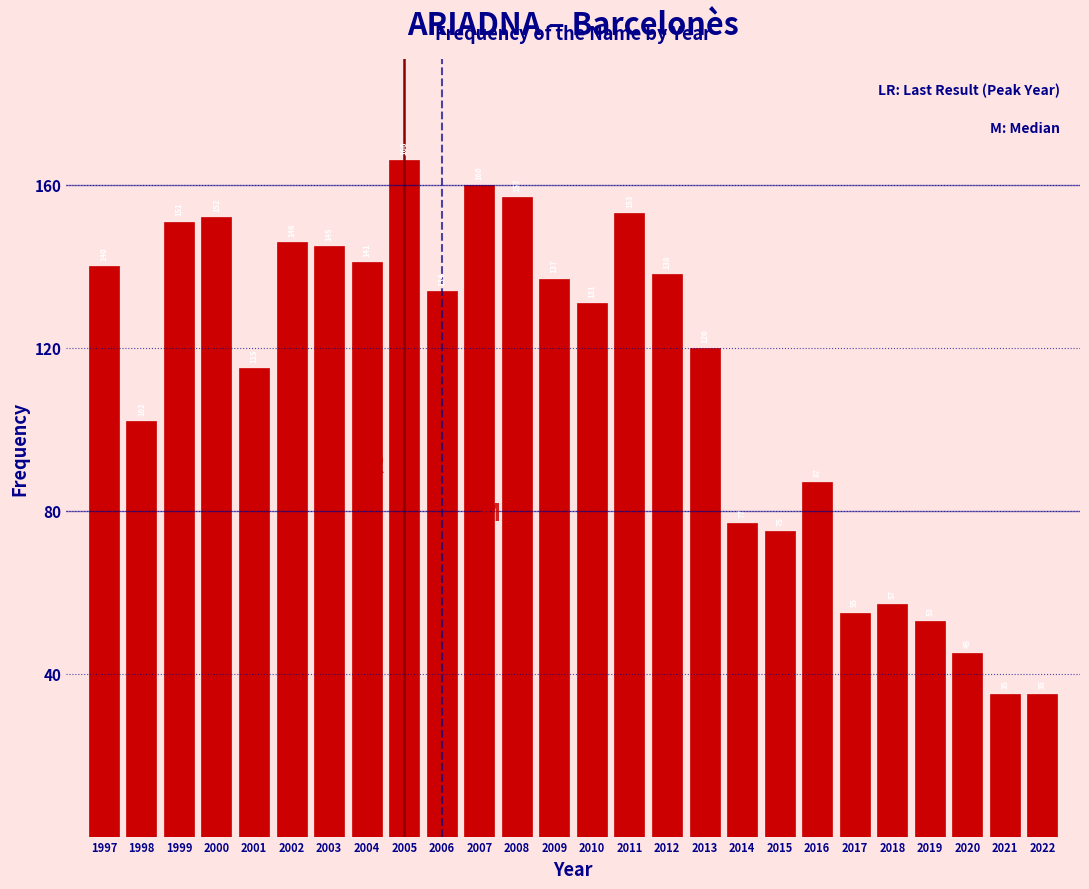

Reading right to left, transcribe all the data shown in this chart.

35	35	45	53	57	55	87	75	77	120	138	153	131	137	157	160	134	166	141	145	146	115	152	151	102	140